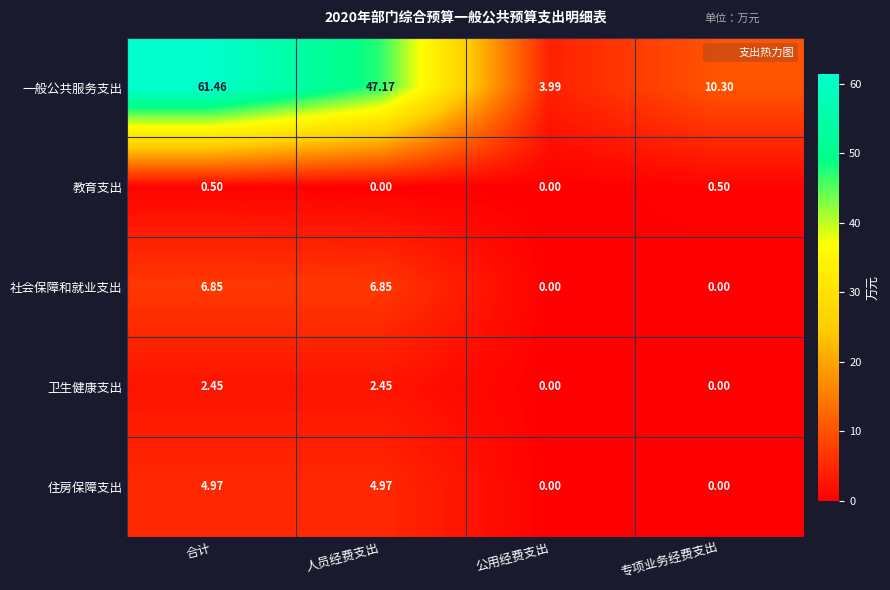

List the series in order of their peak value, highest first.

一般公共服务支出, 社会保障和就业支出, 住房保障支出, 卫生健康支出, 教育支出